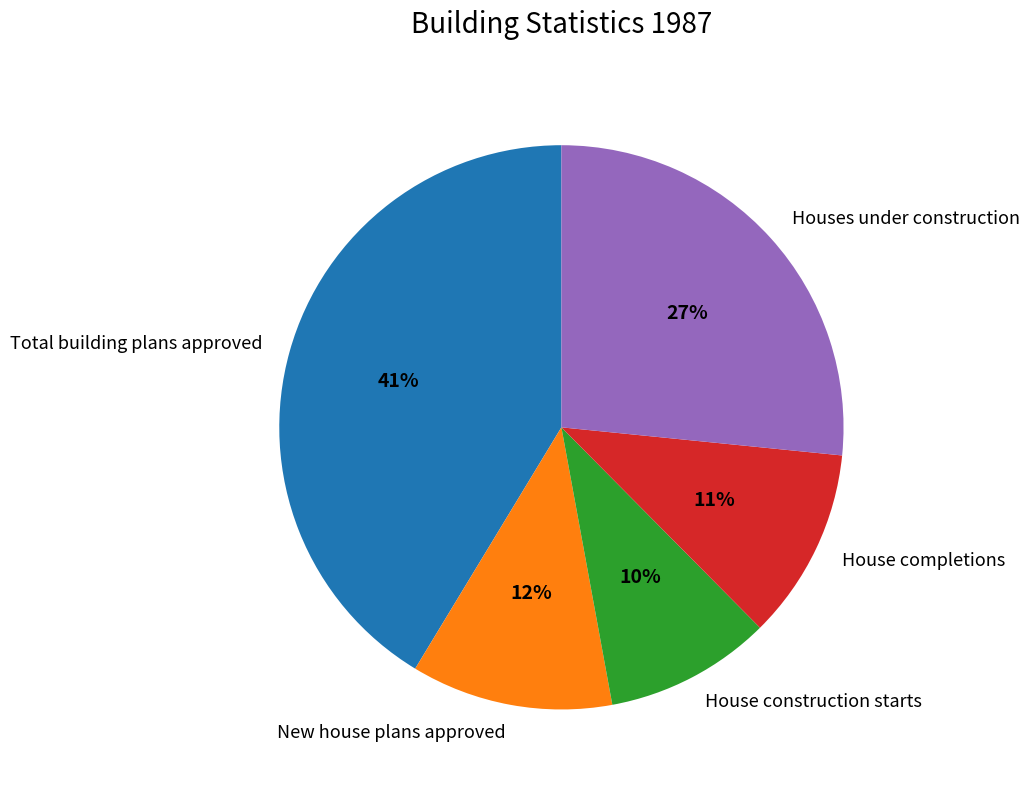

To the nearest percent, what is the average slice percentage?

20%